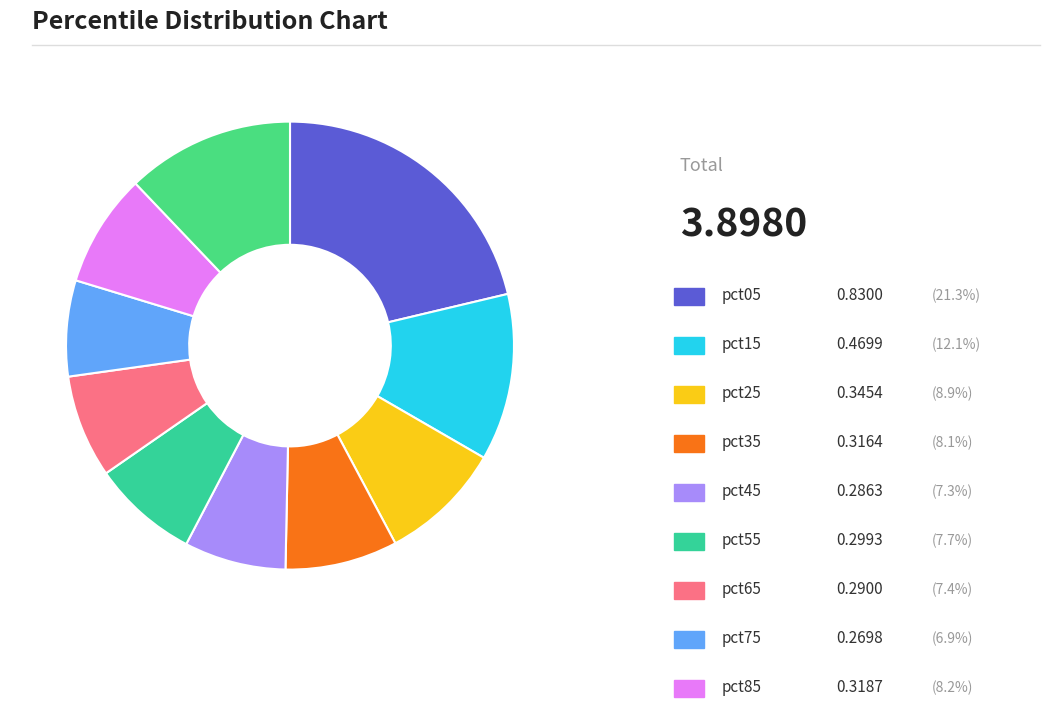

How many slices are in this pie chart?

10